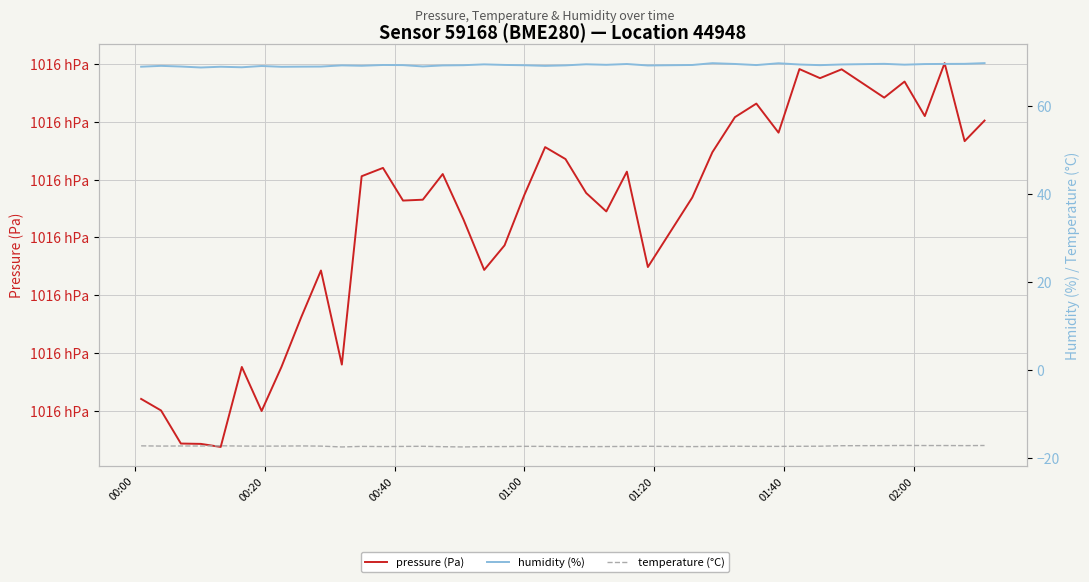

What is the label of the 5th point from the left?

01:20